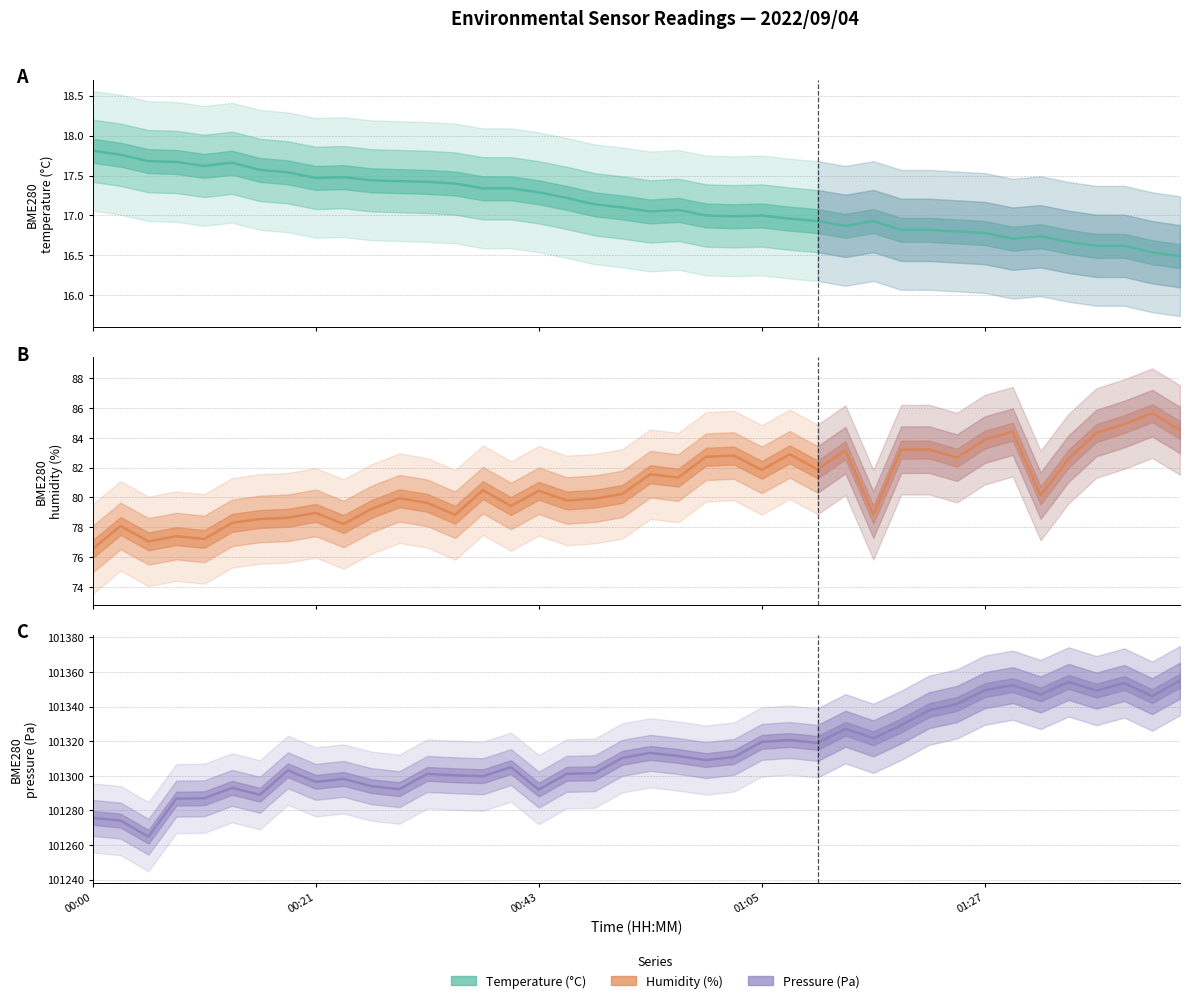

True or false: BME280_temperature and BME280_pressure_norm intersect in this chart.

False